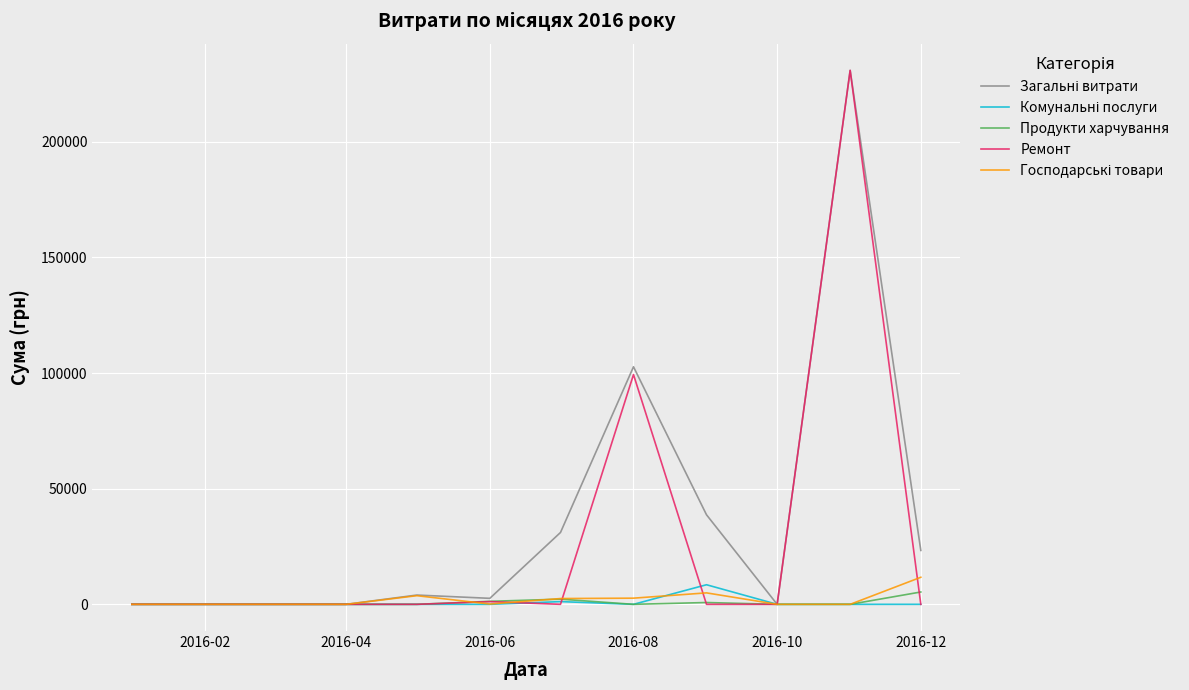

What is the greatest value displayed?

230842.2